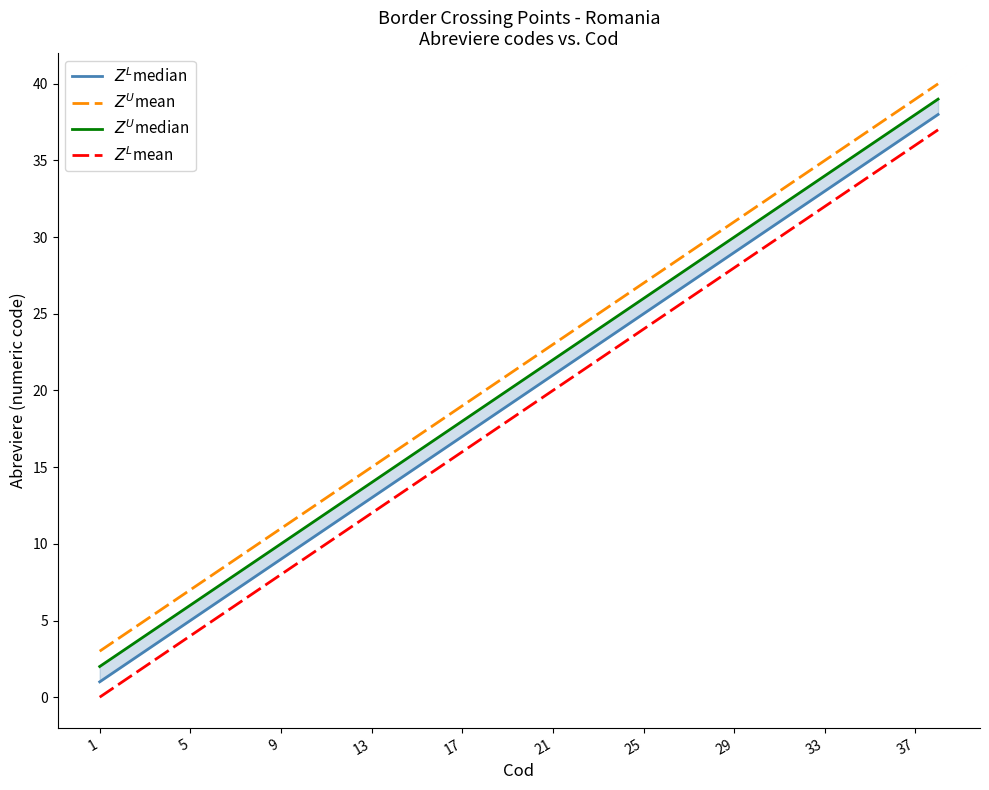

Is the value of $Z^L$median at 25 greater than the value of $Z^U$median at 32?

No